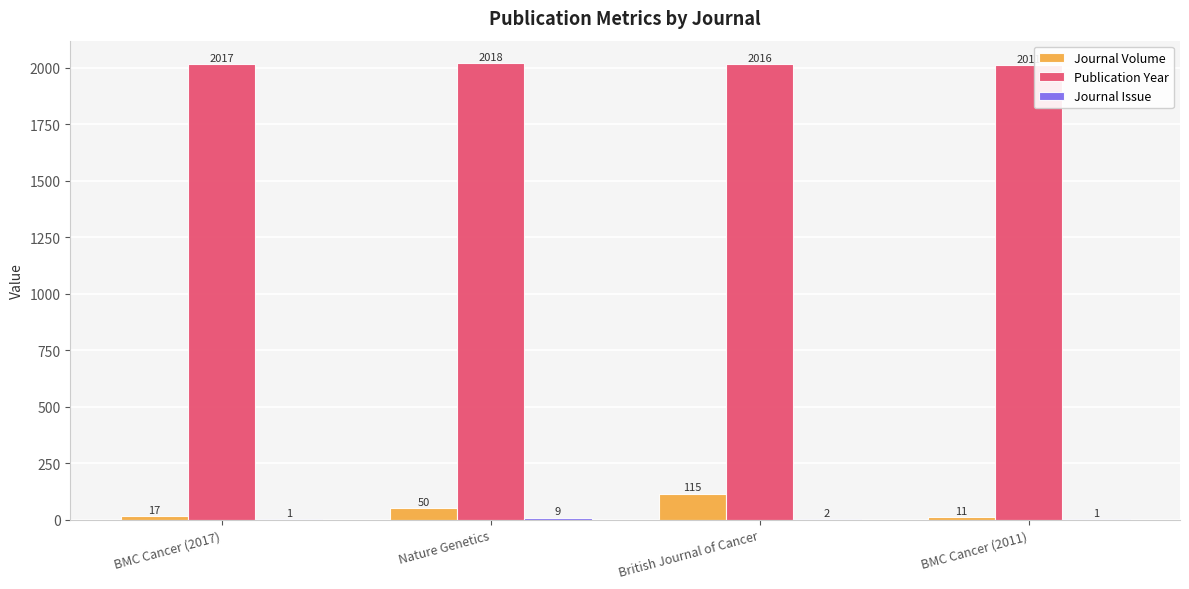

Which category has the highest value across all series?

Nature Genetics